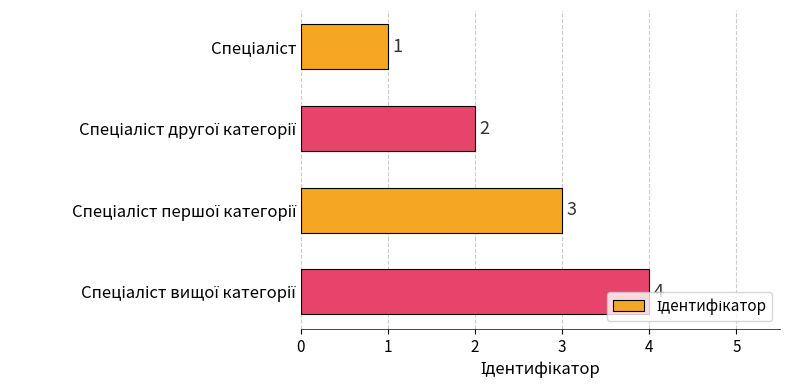

Count the values in the range 2 to 4.

3